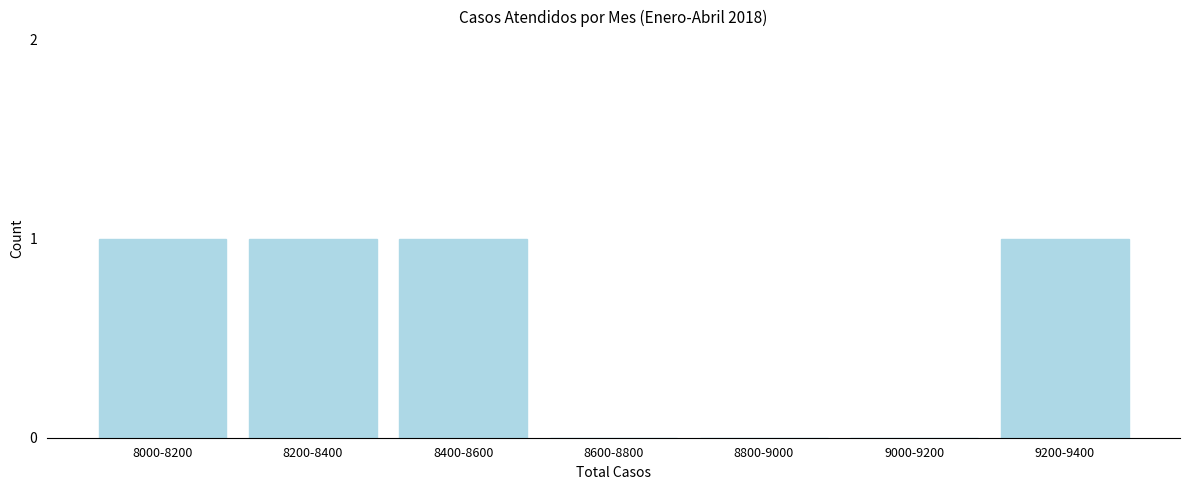

Reading left to right, extract all data points from this chart.

8000-8200=1	8200-8400=1	8400-8600=1	8600-8800=0	8800-9000=0	9000-9200=0	9200-9400=1